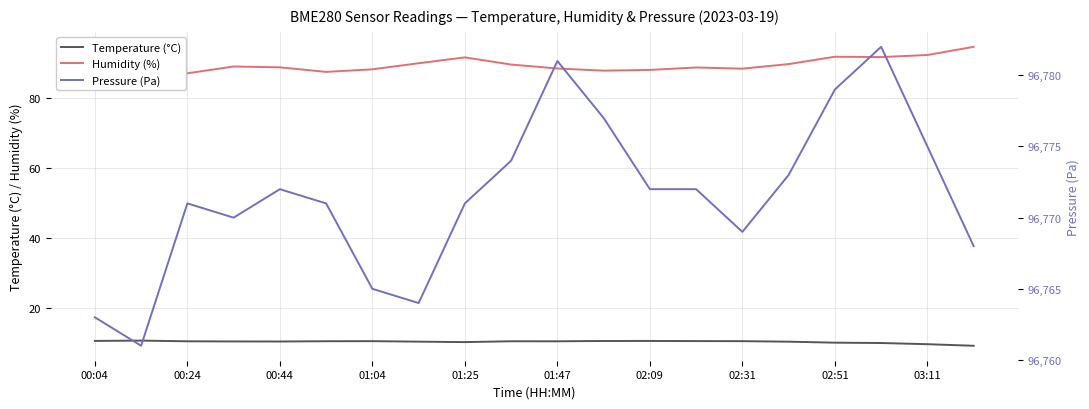

The Temperature (°C) series shows 6.6 at 01:25. True or false?

False